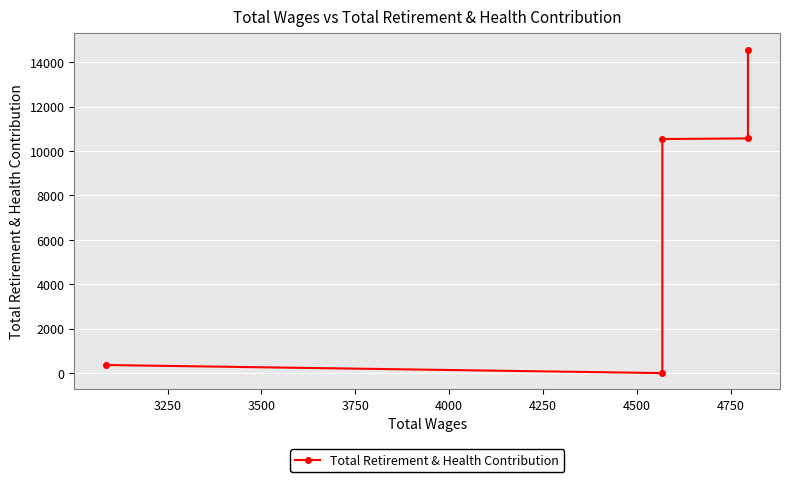

How many positive values are there?

4